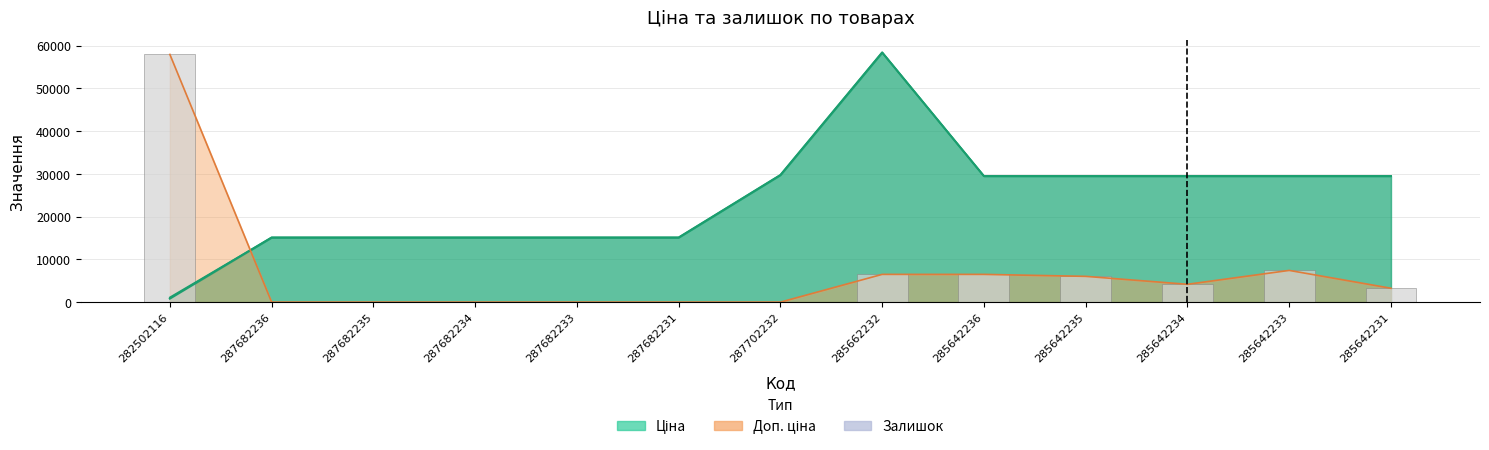

What is the label of the 10th bar from the right?

287682234